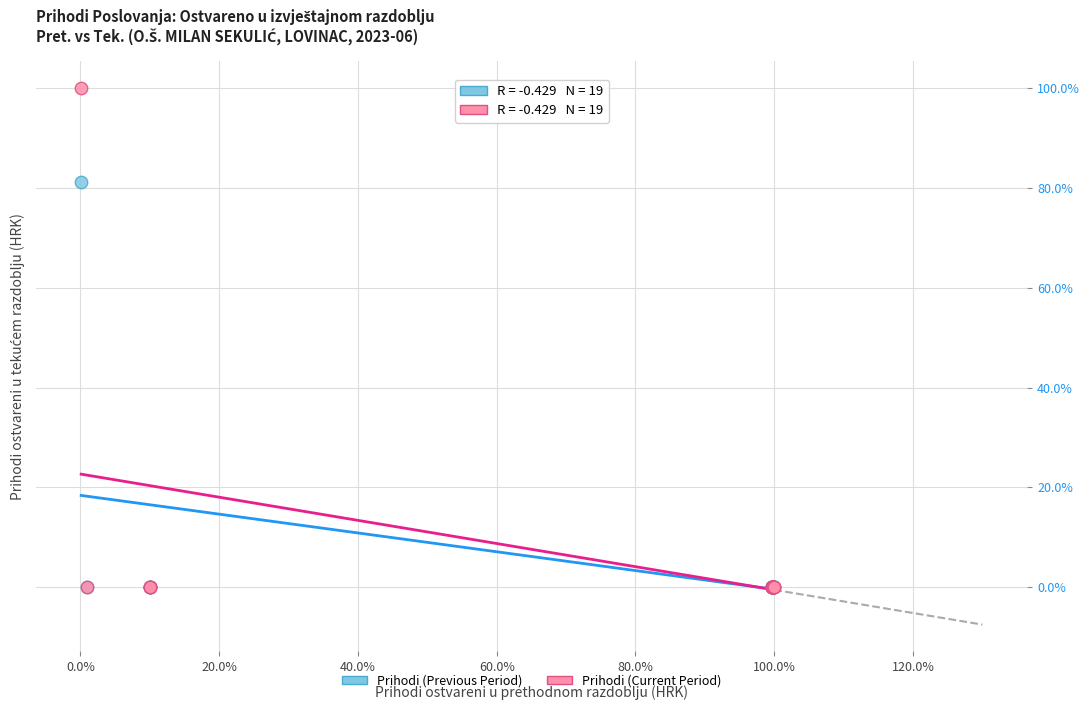

What are all the series names shown in the legend?

Prihodi (Previous Period), Prihodi (Current Period)